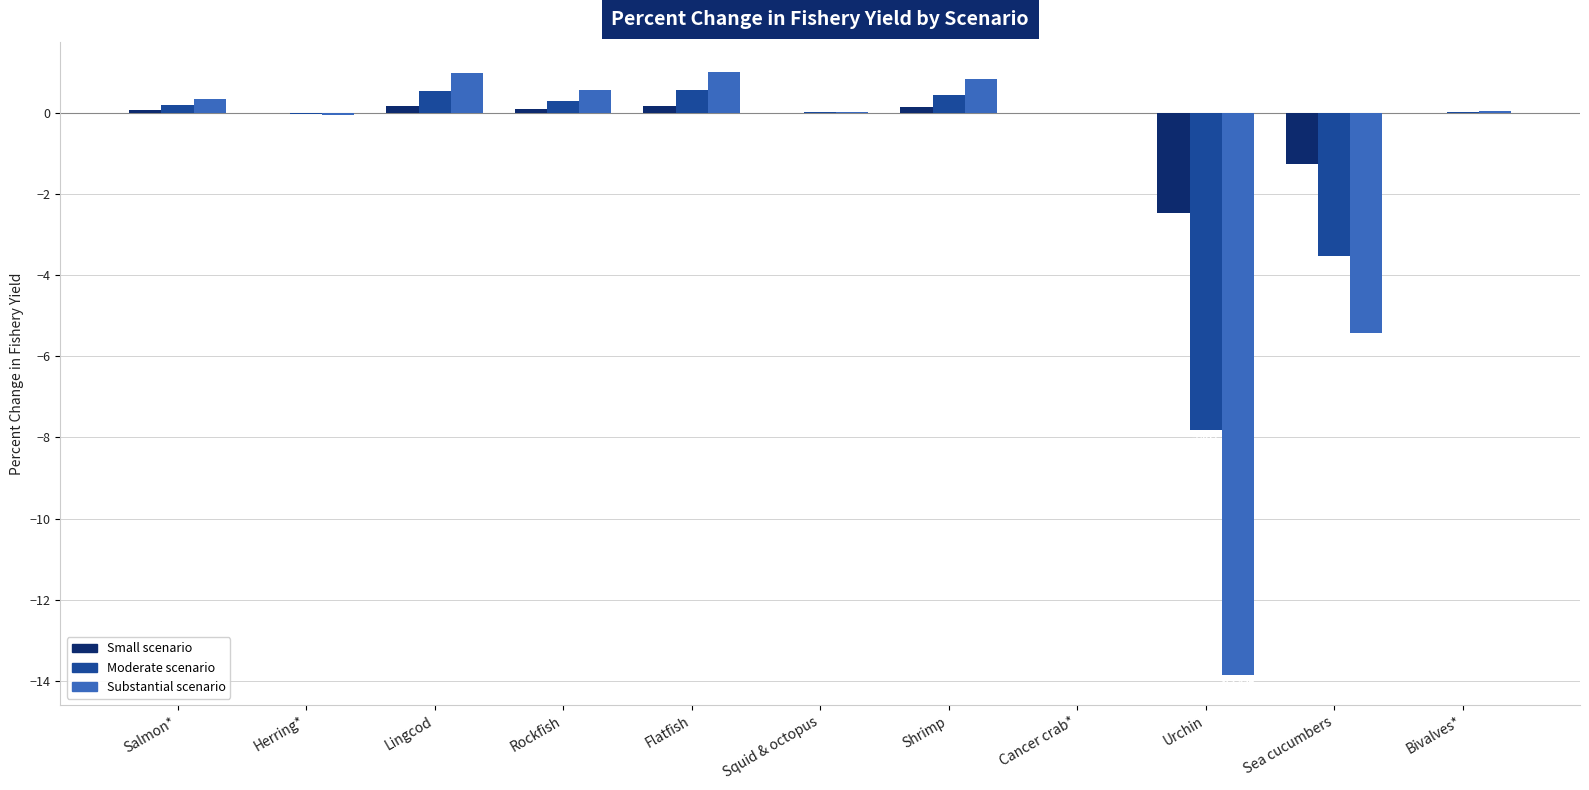

What is the sum of the Moderate scenario values at Rockfish and Shrimp?

0.7